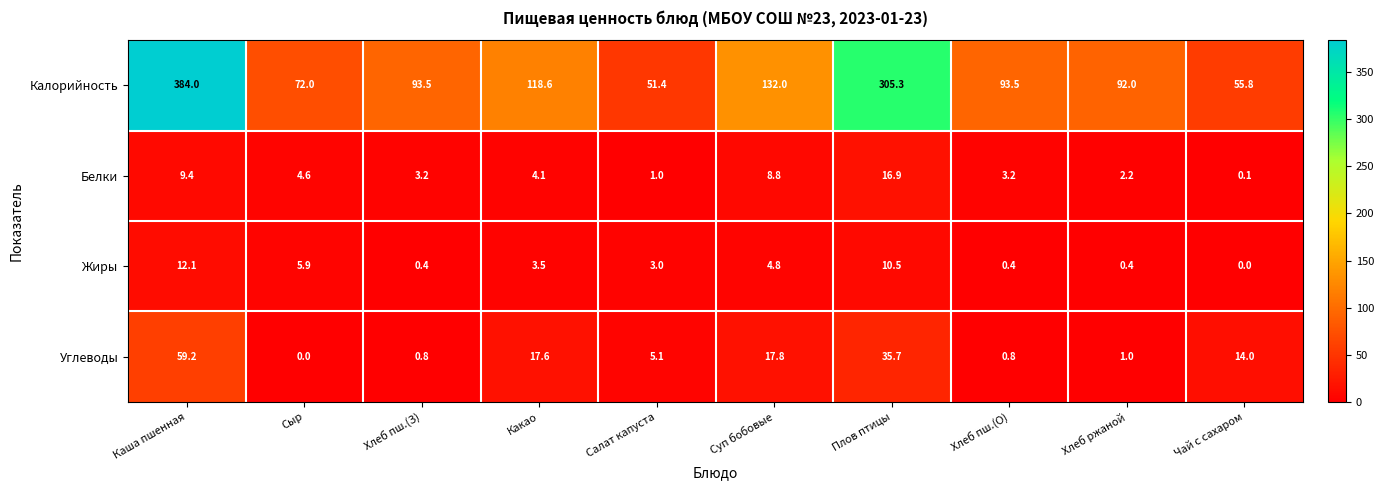

Count the number of categories in the chart.

10